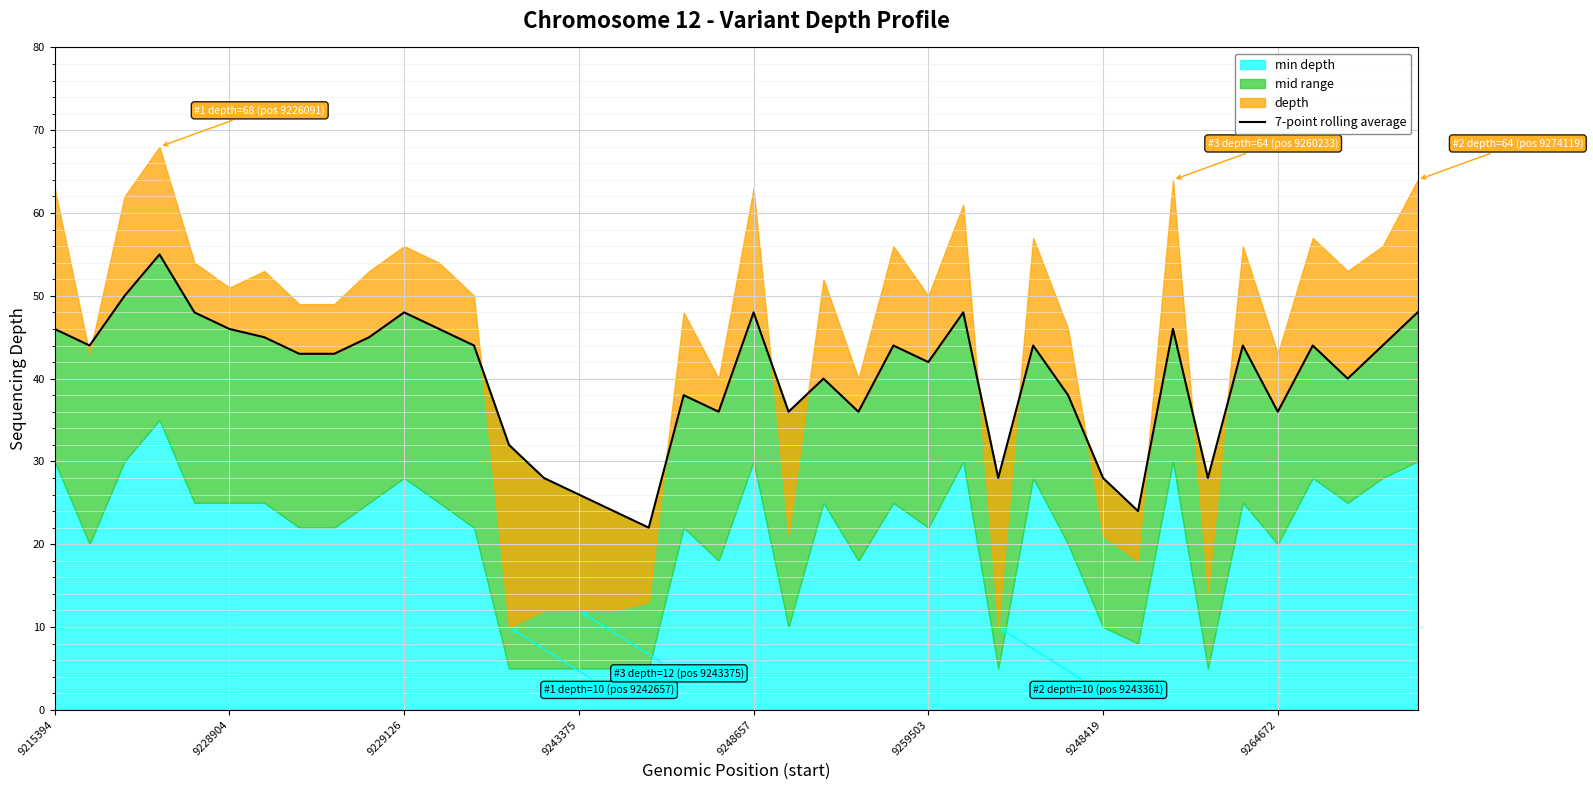

At which label does the data first exceed 44?

9215394